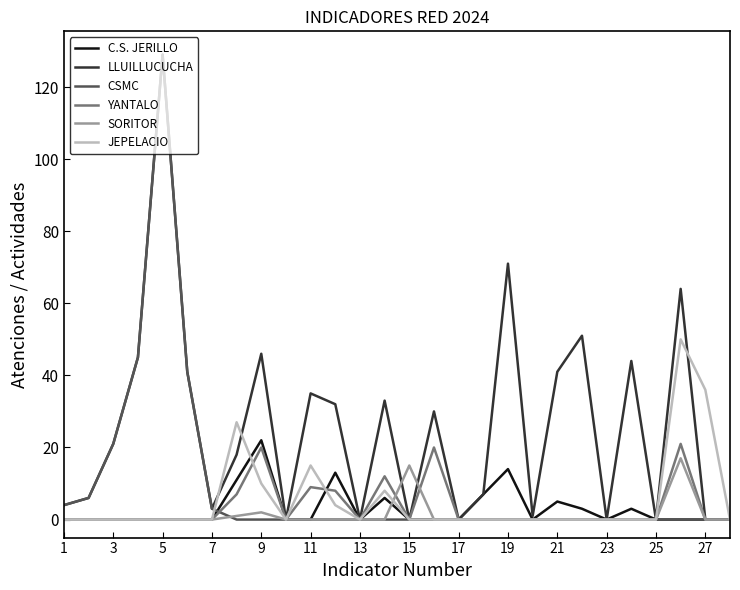

Which series has the largest total across all categories?

LLUILLUCUCHA